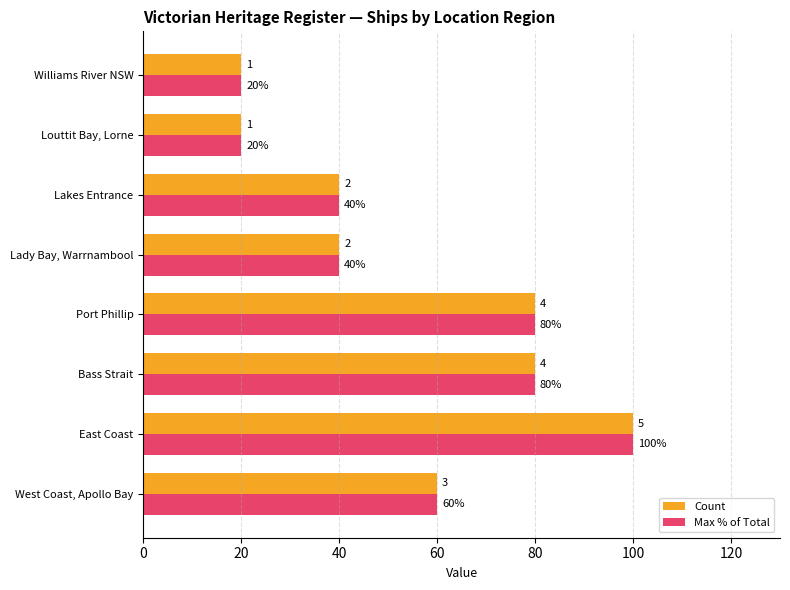

Count the Max % of Total values in the range 40 to 80.

5